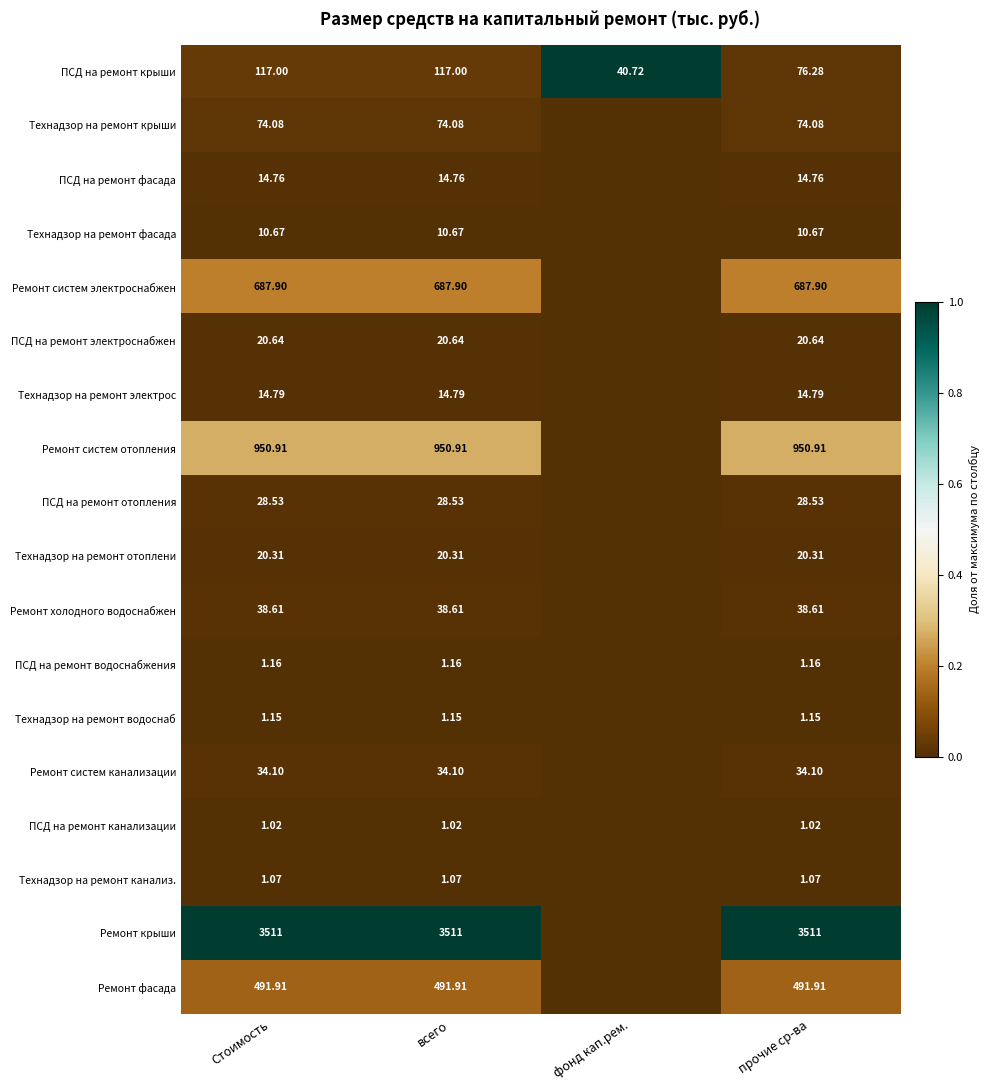

At прочие ср-ва, list the series in order from largest to smallest.

Ремонт крыши, Ремонт систем отопления, Ремонт систем электроснабжен, Ремонт фасада, ПСД на ремонт крыши, Технадзор на ремонт крыши, Ремонт холодного водоснабжен, Ремонт систем канализации, ПСД на ремонт отопления, ПСД на ремонт электроснабжен, Технадзор на ремонт отоплени, Технадзор на ремонт электрос, ПСД на ремонт фасада, Технадзор на ремонт фасада, ПСД на ремонт водоснабжения, Технадзор на ремонт водоснаб, Технадзор на ремонт канализ., ПСД на ремонт канализации